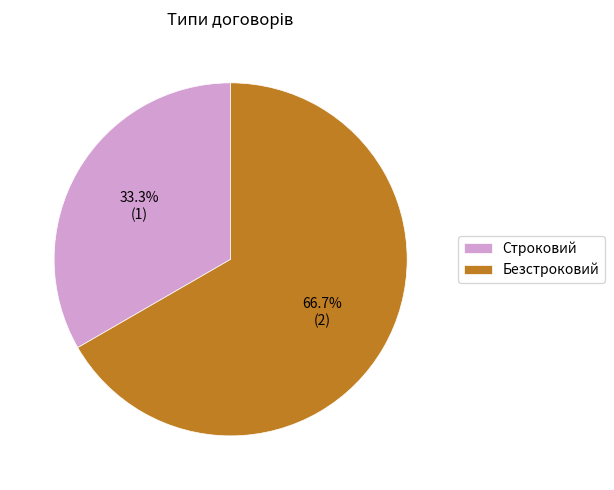

Is Безстроковий the majority of the pie?

Yes